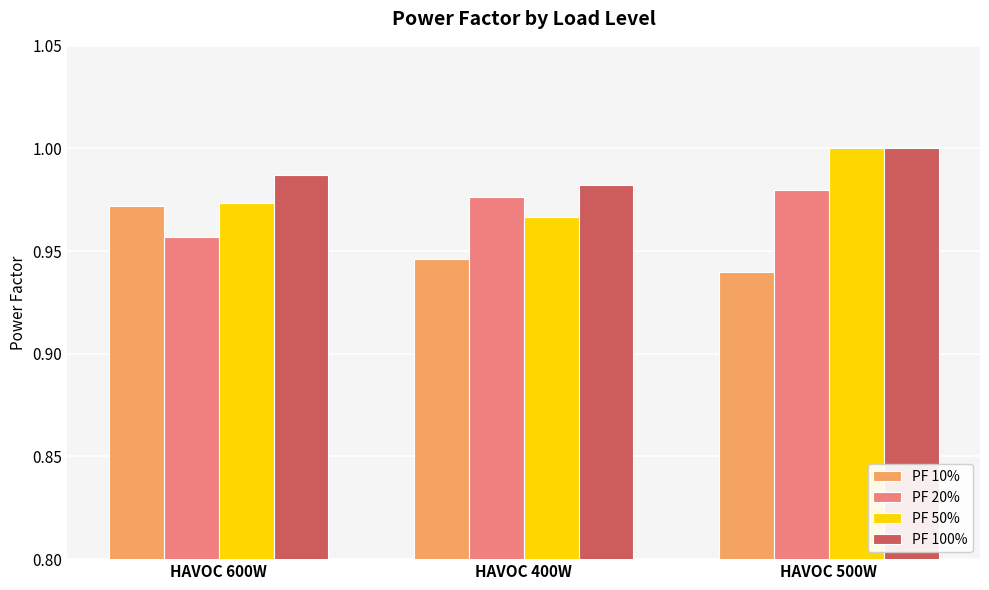

Is it true that PF 20% equals 1.0 at HAVOC 400W?

True